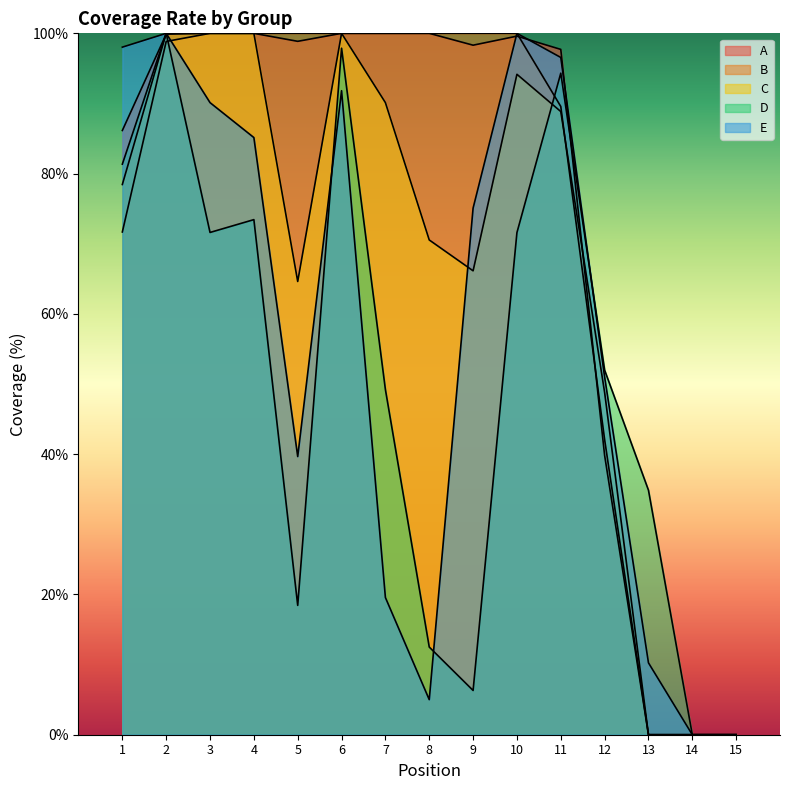

How many lines are shown in the chart?

5